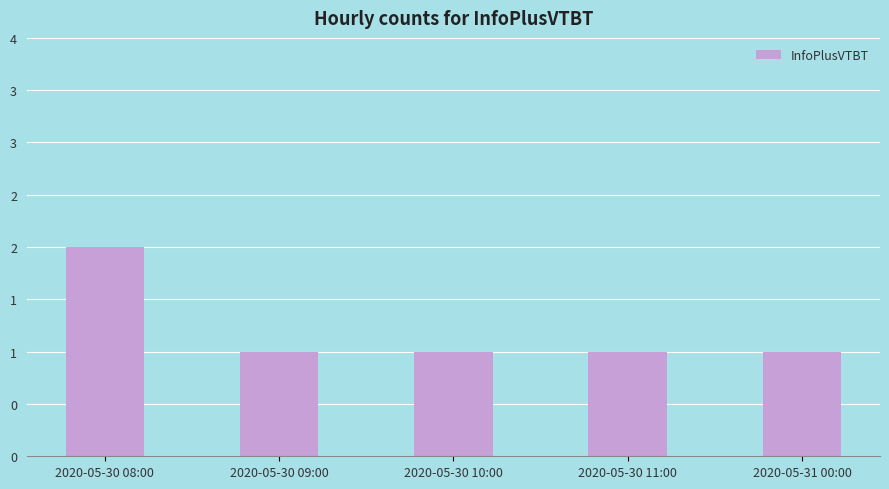

What is the value of the 2nd bar from the left?

1